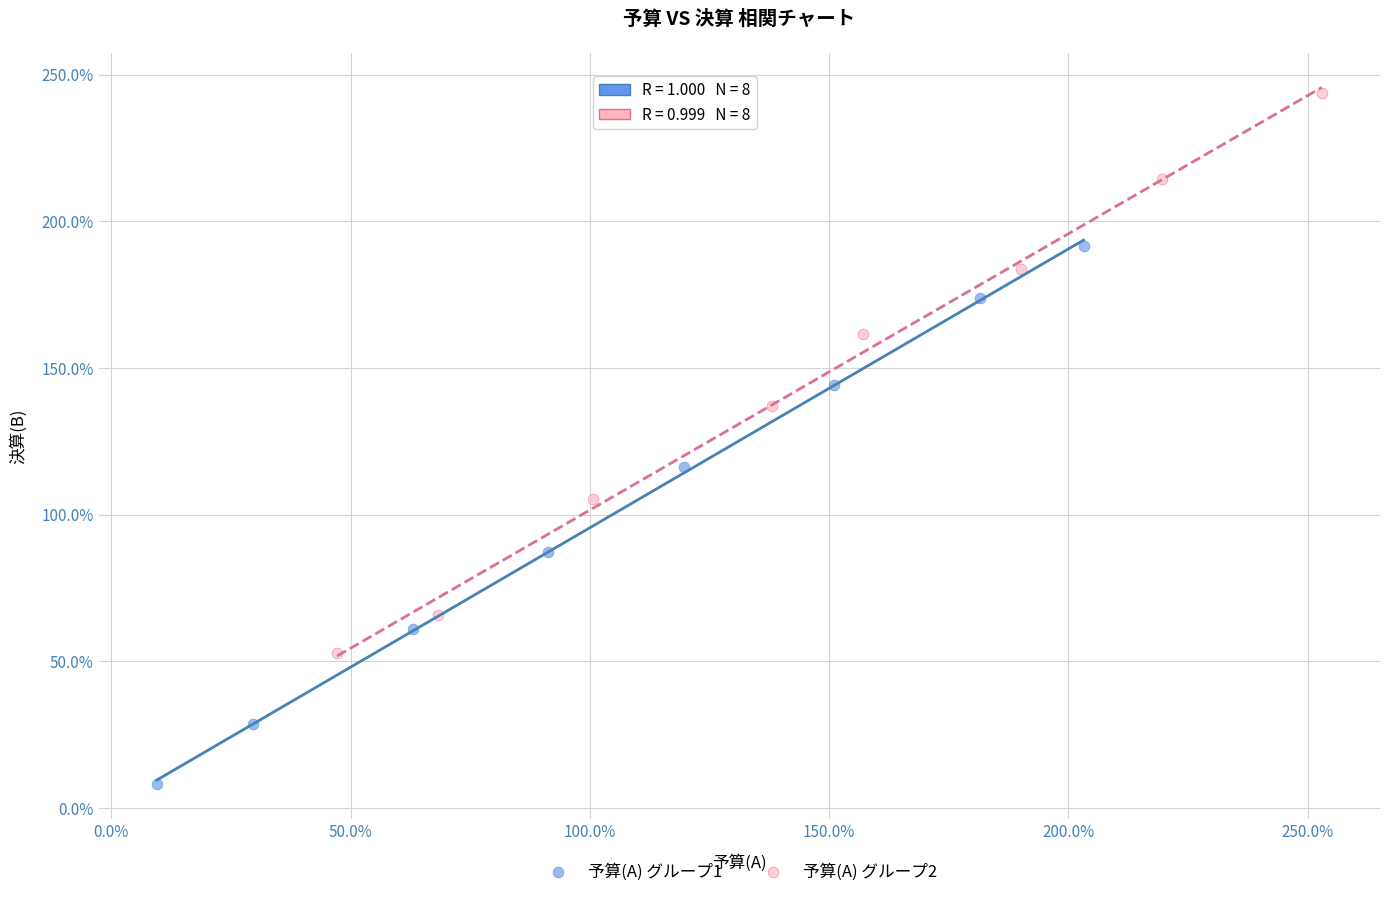

Which series contains the highest Y value?

予算(A) グループ2